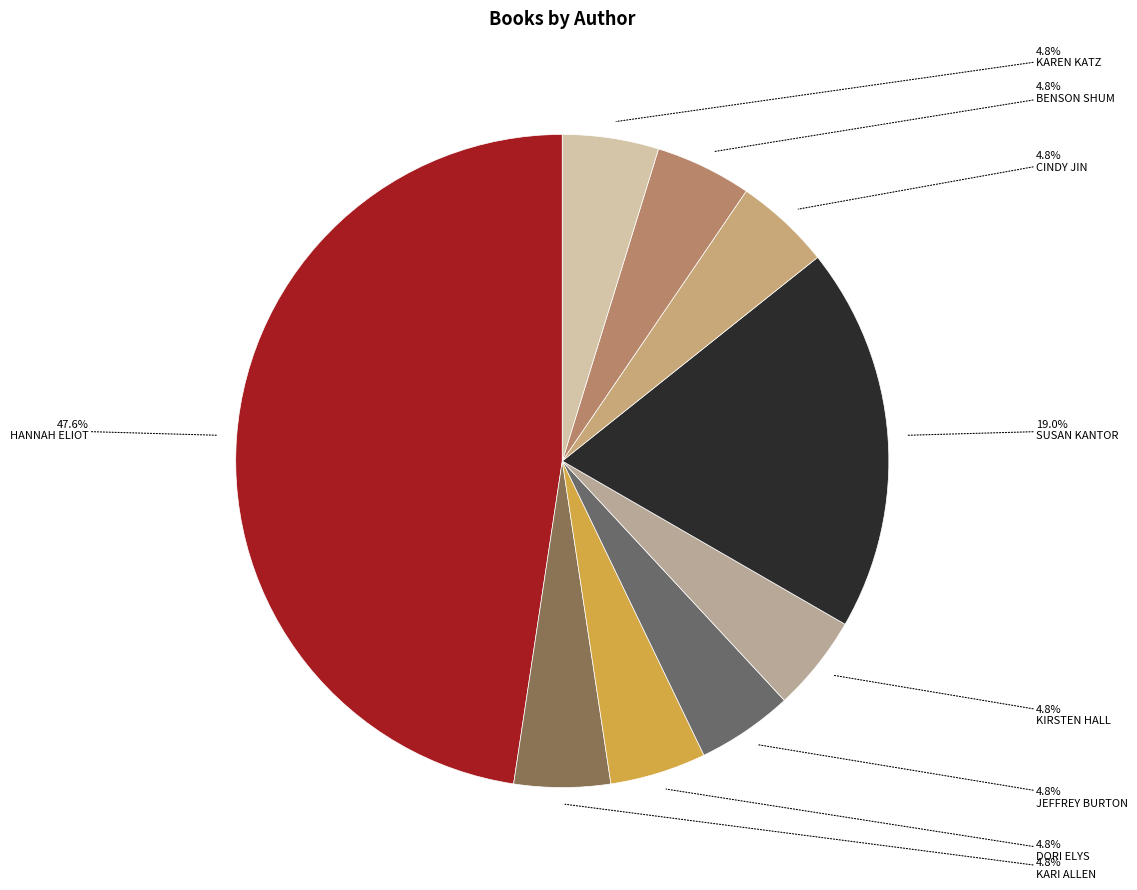

Rank the categories by value from lowest to highest.

Kari Allen (195019925), Dori Elys (200125055), Jeffrey Burton (504414046), Kirsten Hall (570003694), Cindy Jin (2117326552), Benson Shum (100612332), Karen Katz (1706521), Susan Kantor (16725154), Hannah Eliot (411618381)